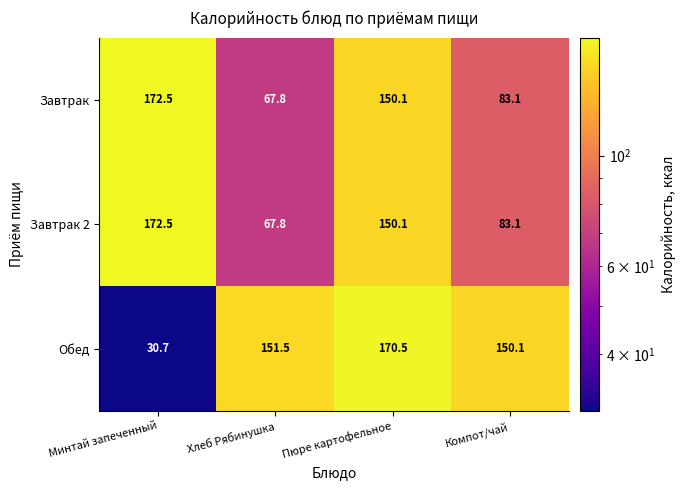

Which series has the widest spread of values?

Обед